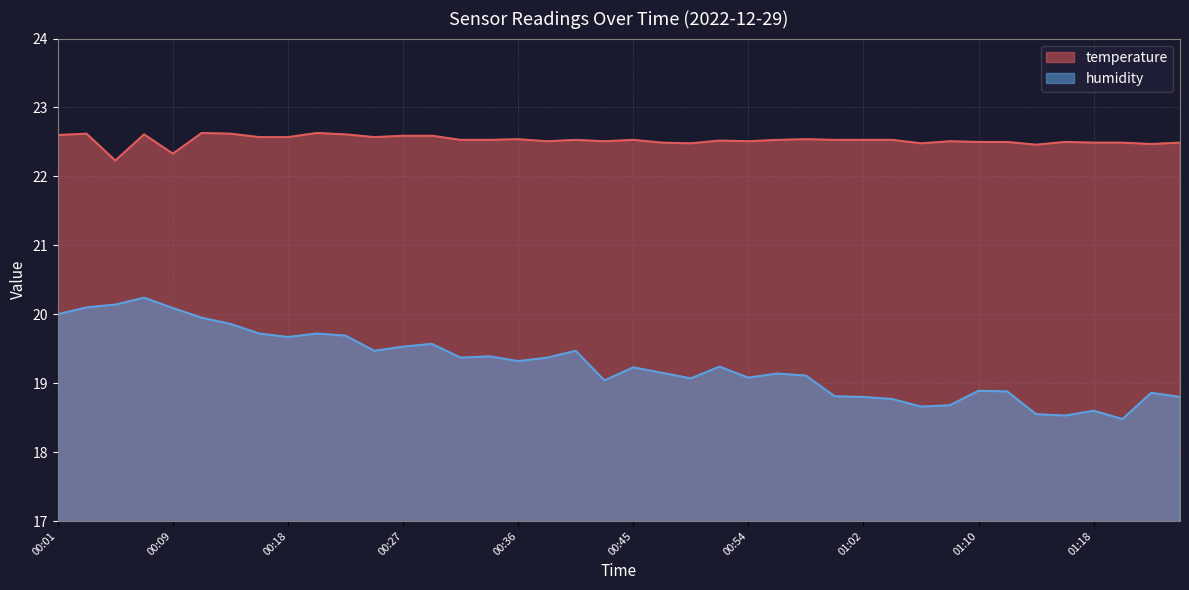

True or false: humidity has a value of 18.5 at 01:16.

True